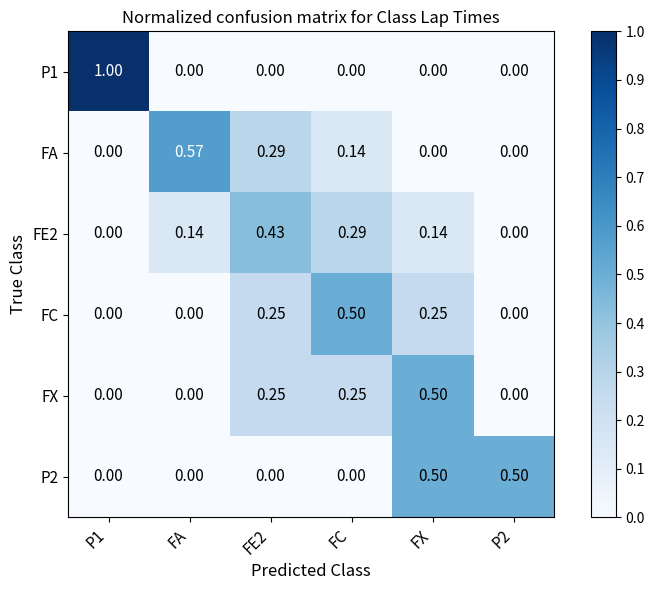

At which label does FA reach its peak?

FA